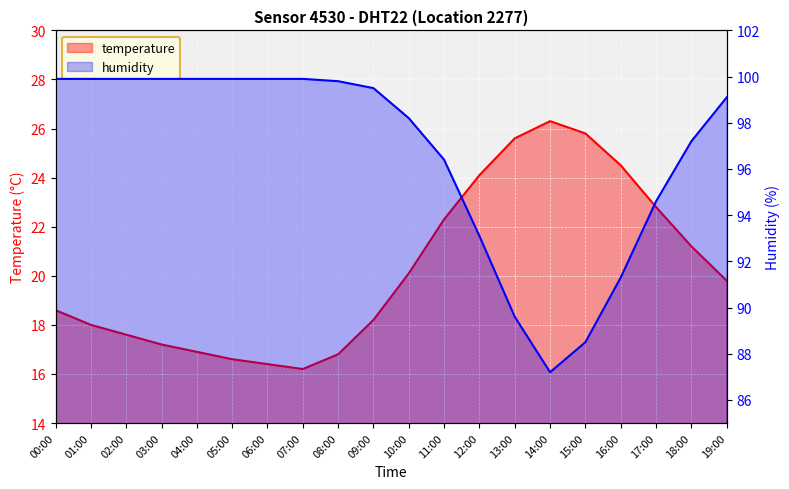

The value of temperature at 14:00 is 44.1. True or false?

False